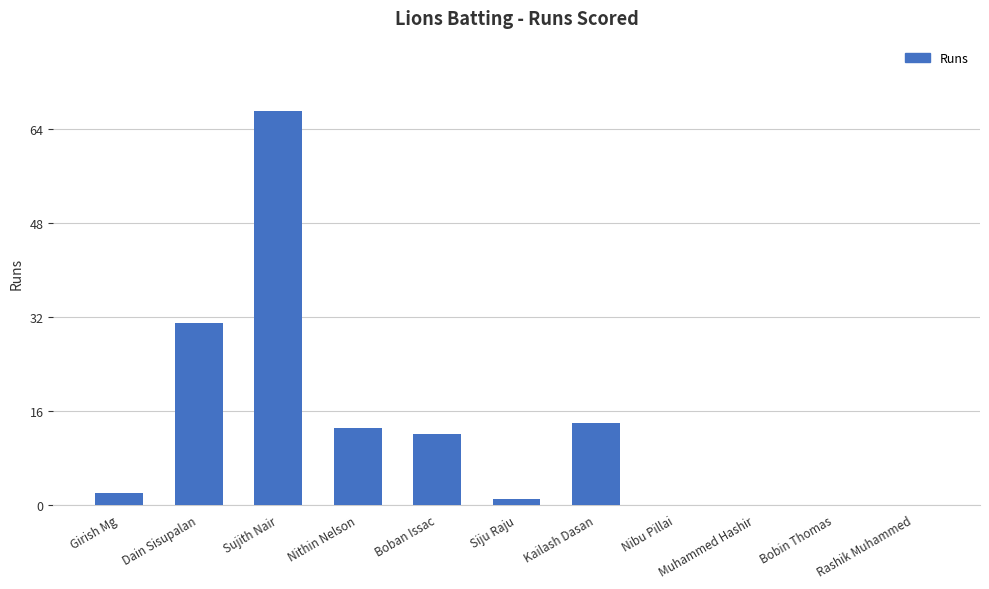

Read the value at Nithin Nelson, to the nearest 5.

15